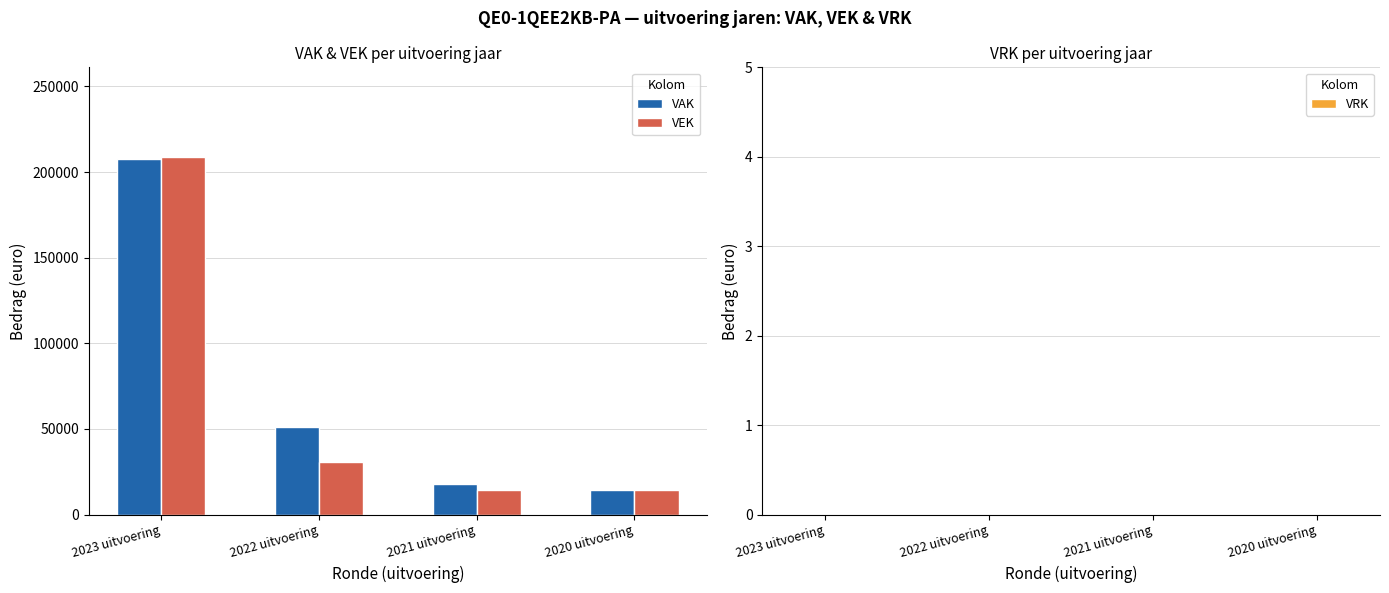

Which series has the widest spread of values?

VEK